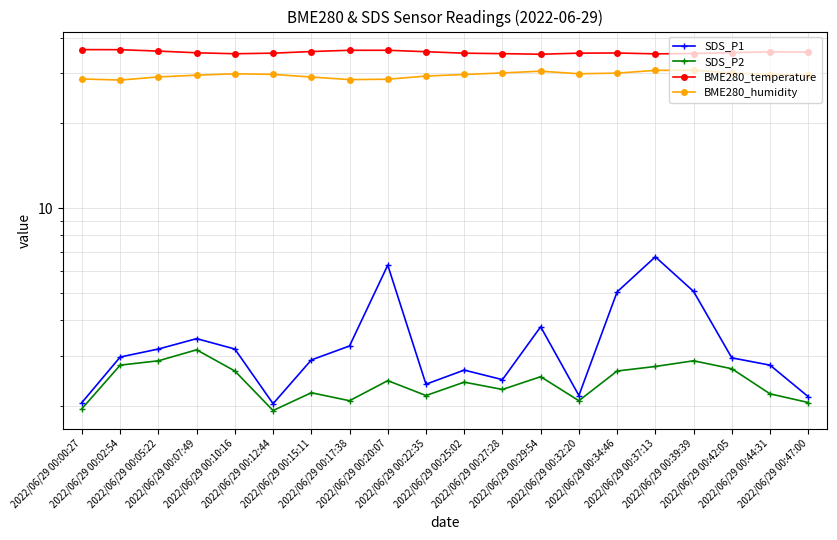

What is the maximum value for SDS_P1?

6.7